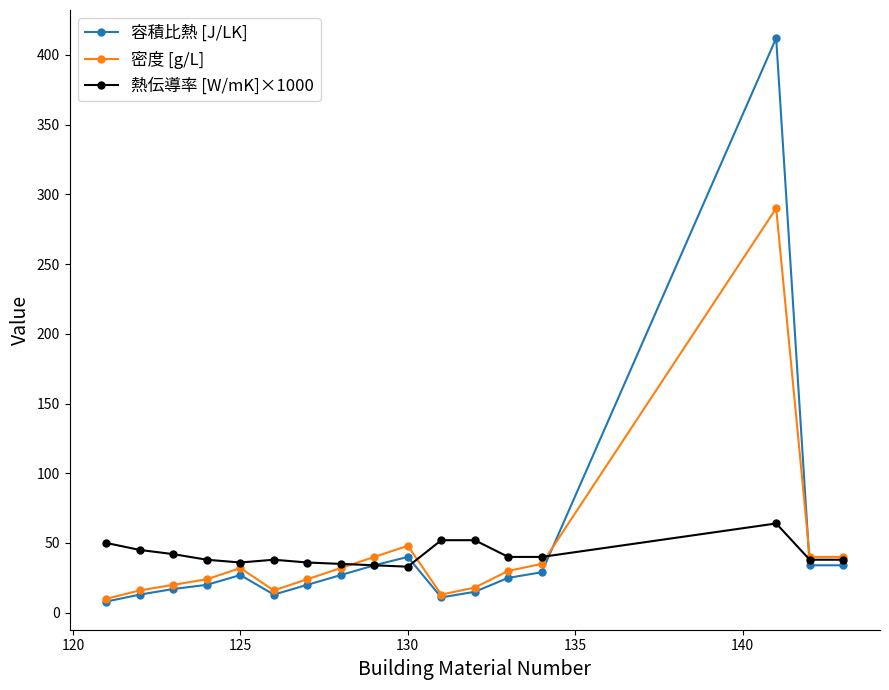

How many distinct data groups are displayed?

3